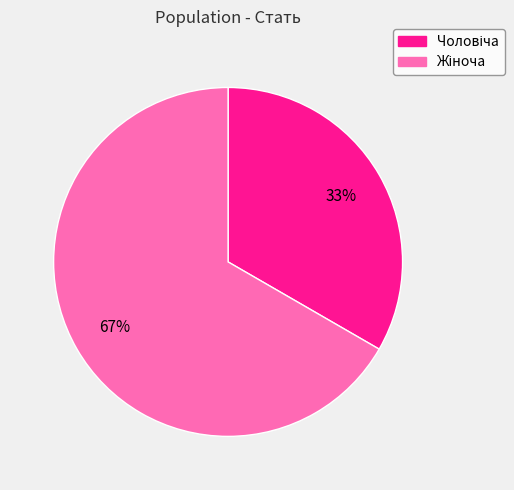

To the nearest percent, what is the average slice percentage?

50%